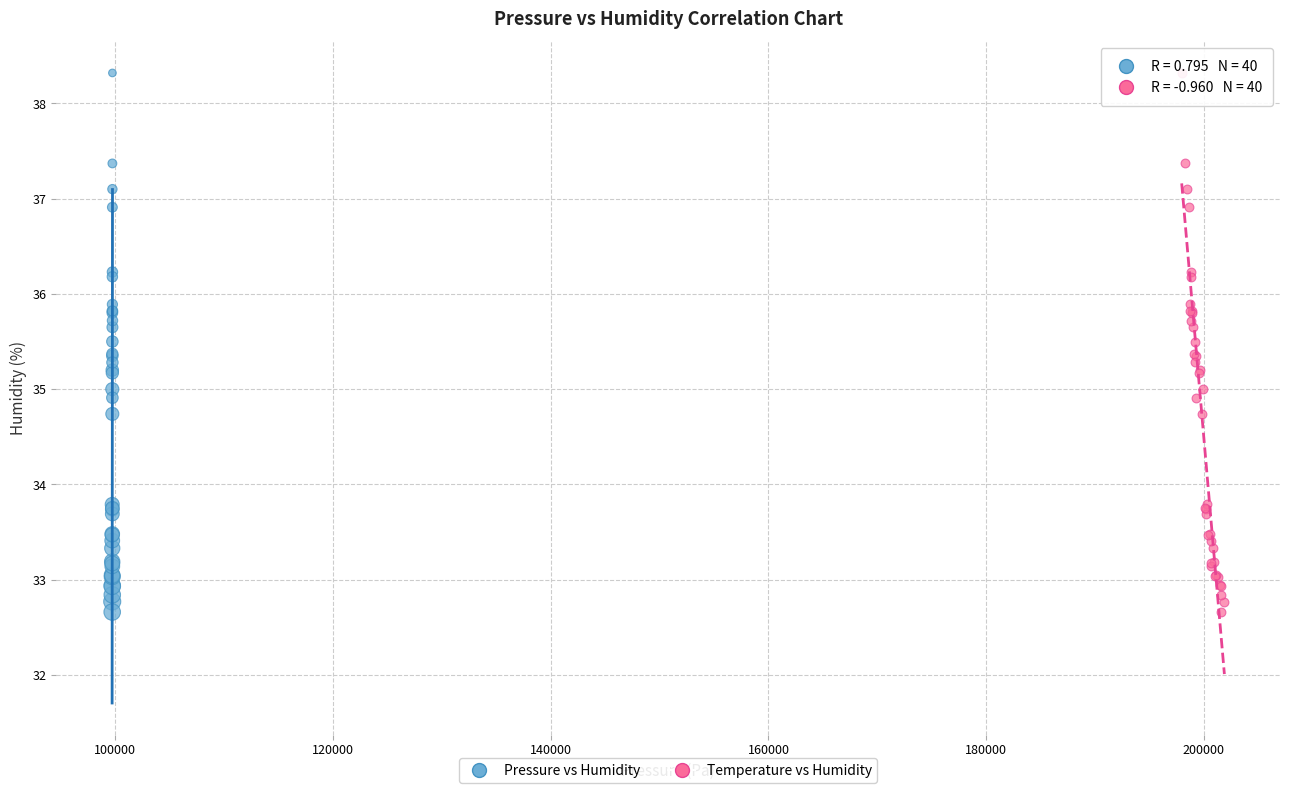

What are all the series names shown in the legend?

Pressure vs Humidity, Temperature vs Humidity